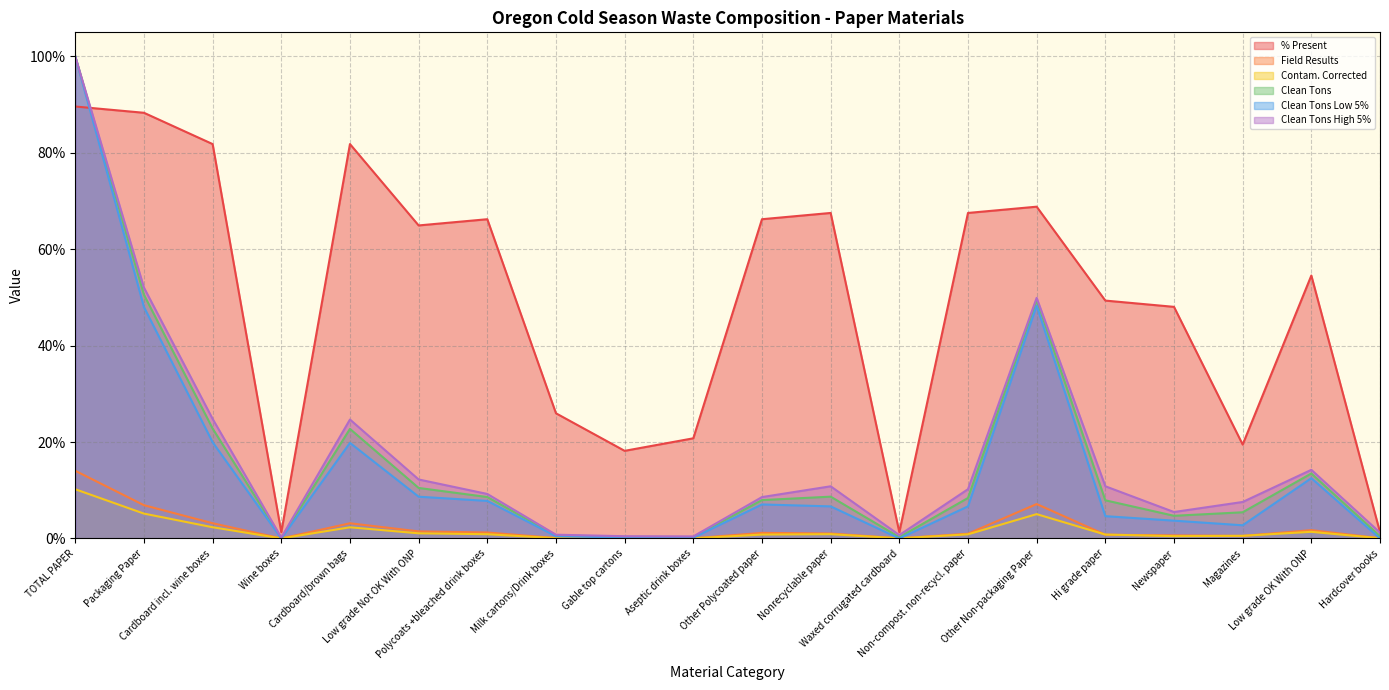

True or false: Clean Tons High 5% and Contam. Corrected intersect in this chart.

False